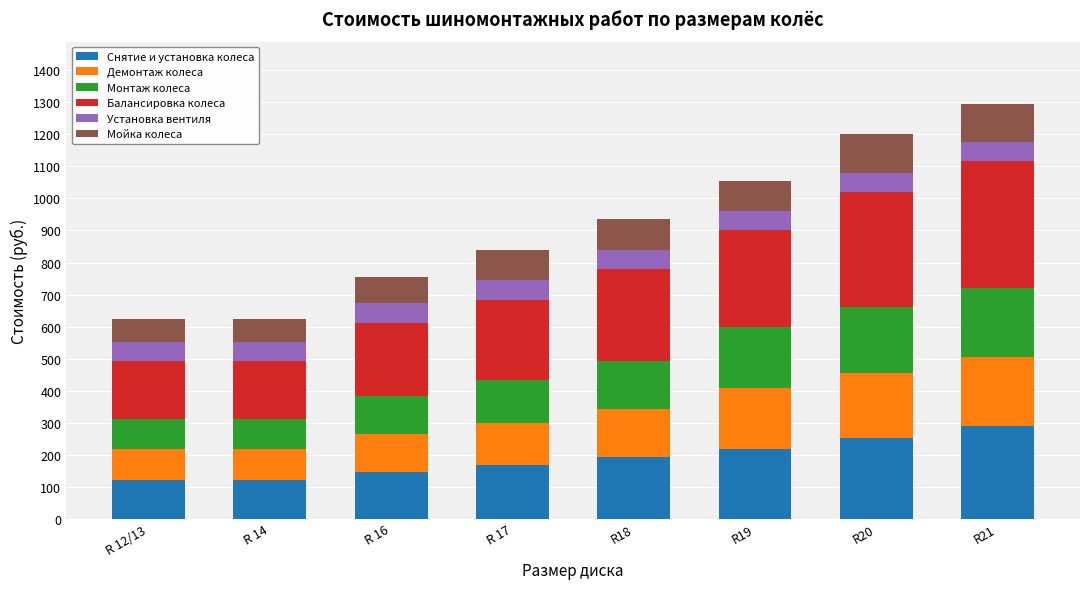

What is the difference between the Снятие и установка колеса values at R 14 and R20?

132